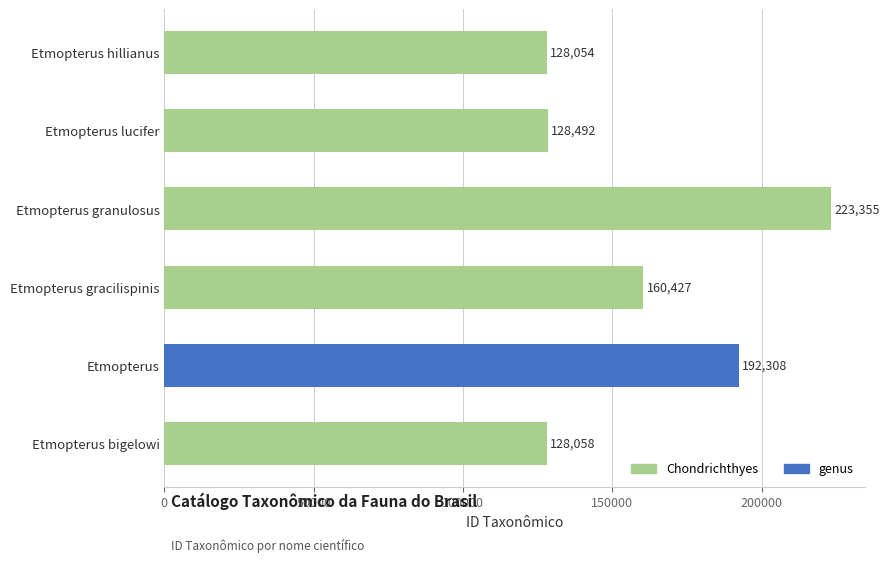

What is the sum of all values?

960694